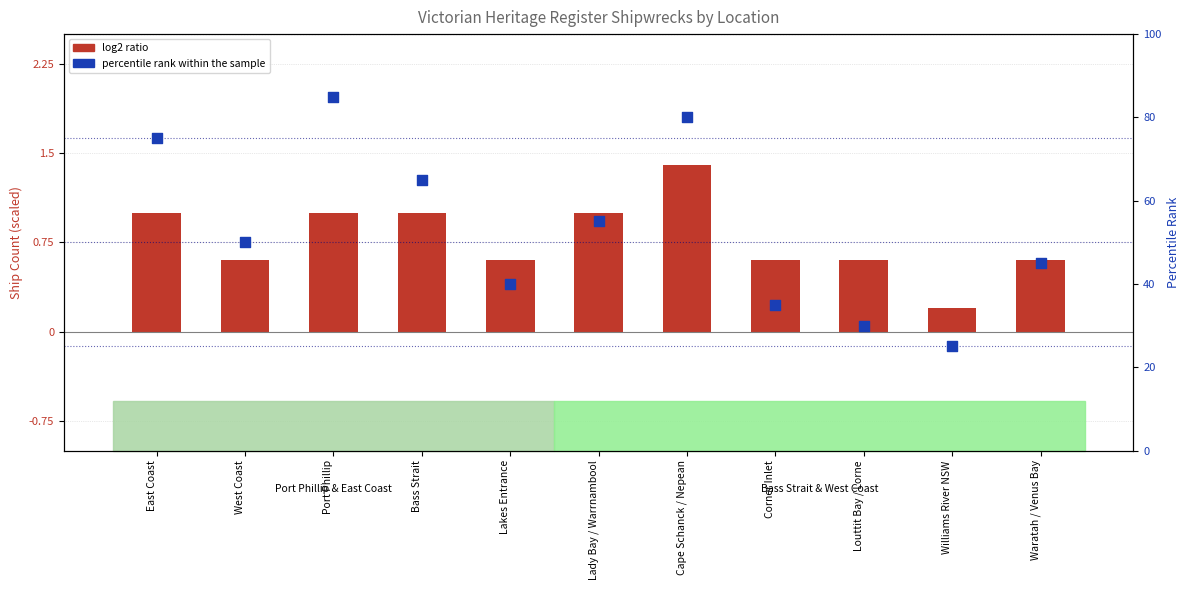

Which series has the largest total across all categories?

percentile rank within the sample